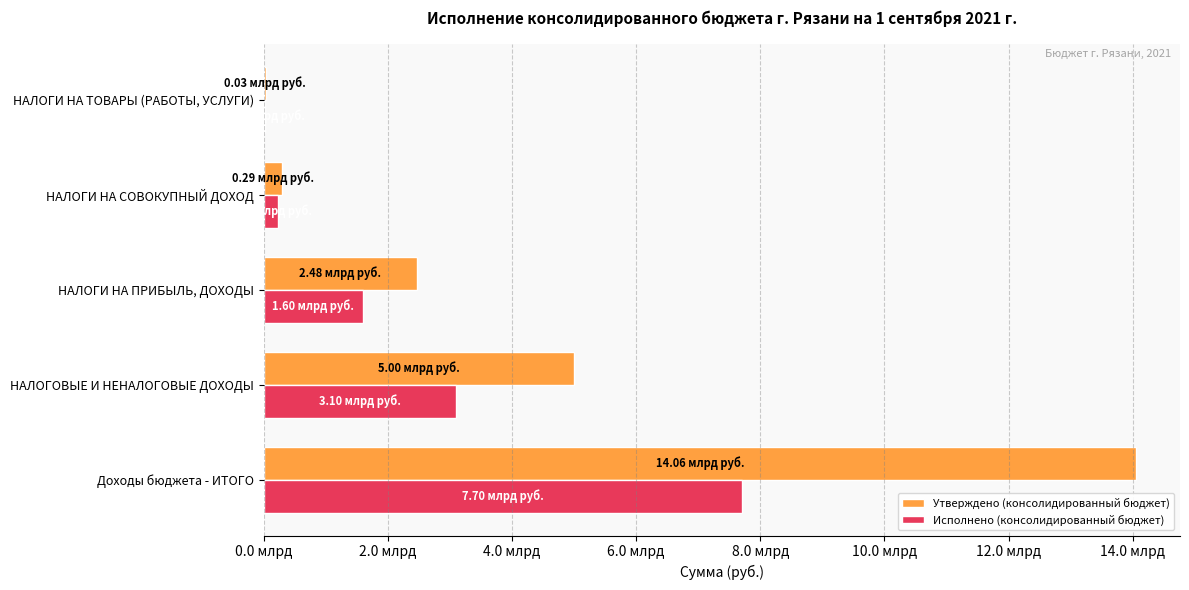

At which category does the chart reach its peak across all series?

Доходы бюджета - ИТОГО